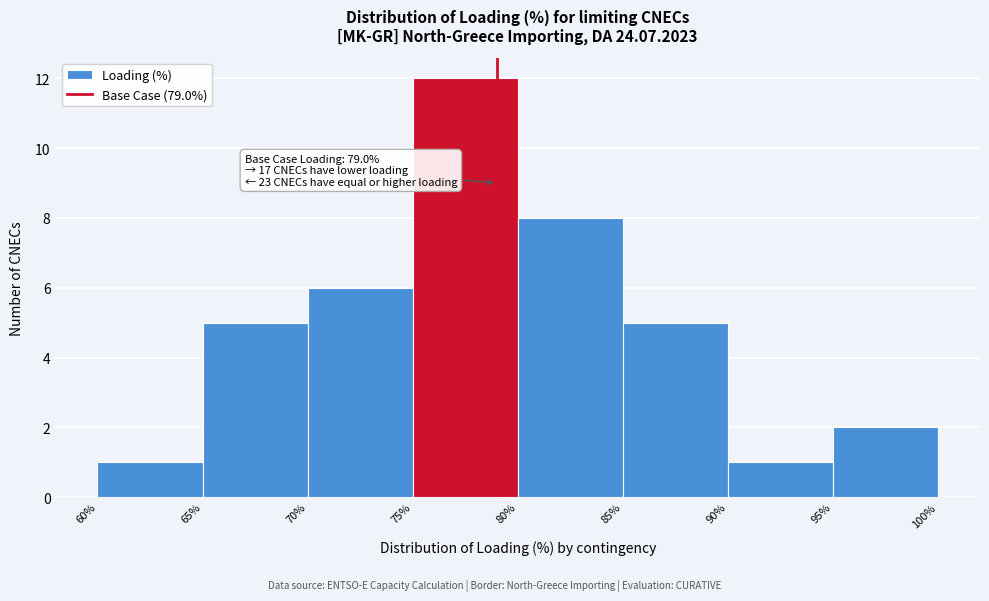

Which range on the x-axis has the tallest bar?

75% to 80%